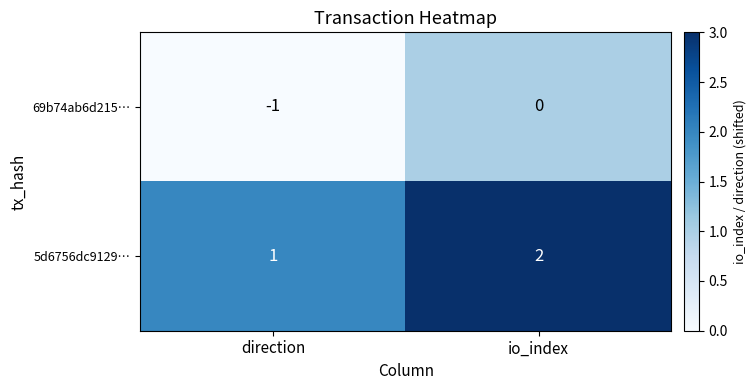

Reading left to right, list all the values displayed in this chart.

69b74ab6d215…: -1	0
5d6756dc9129…: 1	2